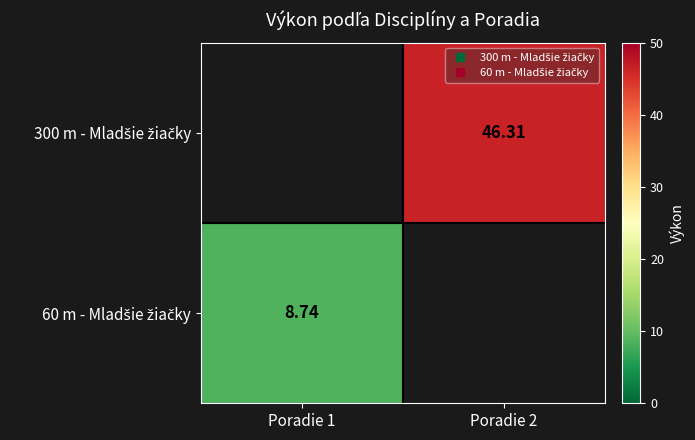

At which category is the sum across all series the highest?

Poradie 2